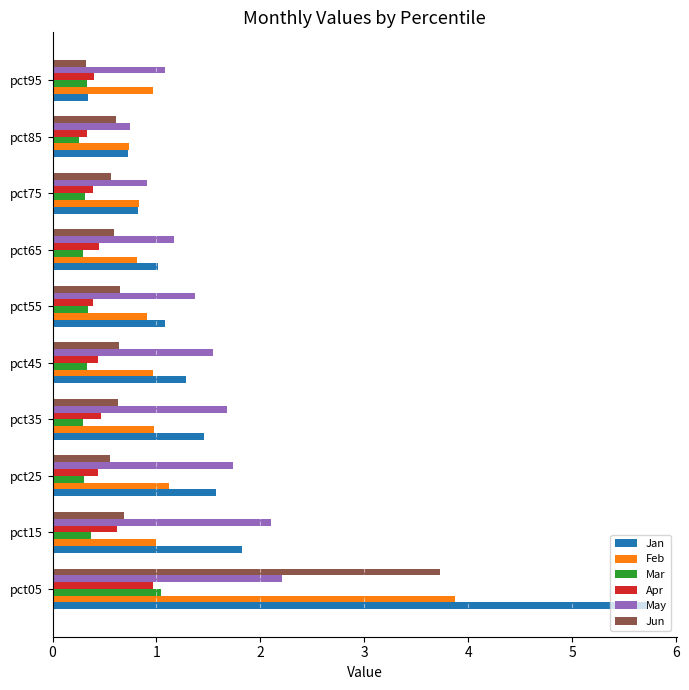

What is the difference between the second highest and second lowest values in the Jan series?

1.1